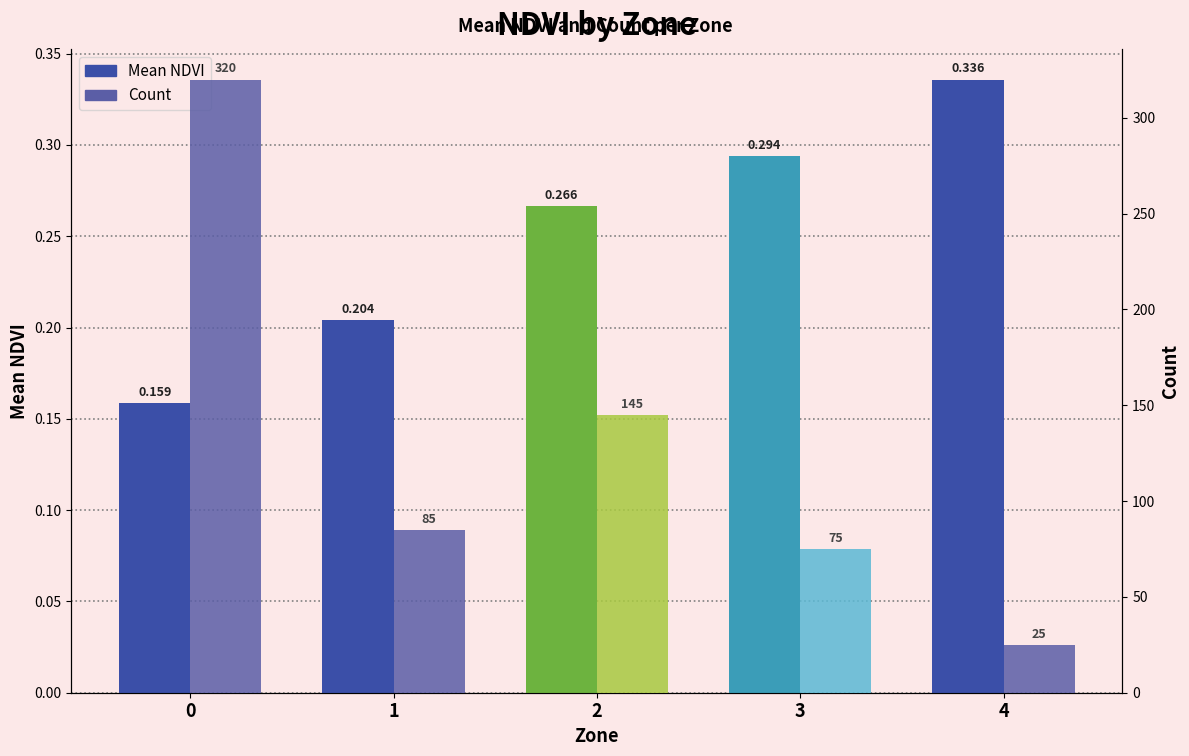

Which series changed the most between 3 and 4?

Count